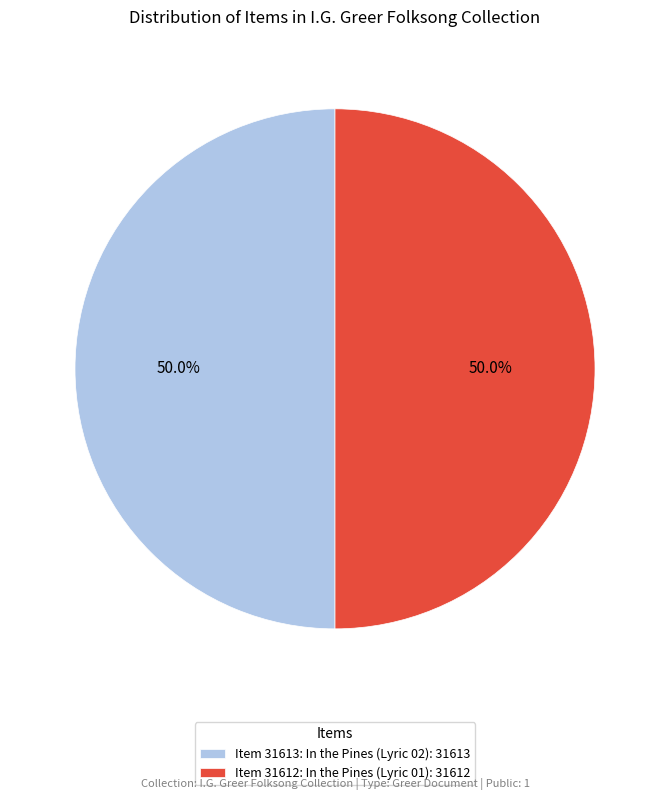

Approximately how many times larger is the value at Item 31613: In the Pines (Lyric 02): 31613 compared to Item 31612: In the Pines (Lyric 01): 31612?

1.0